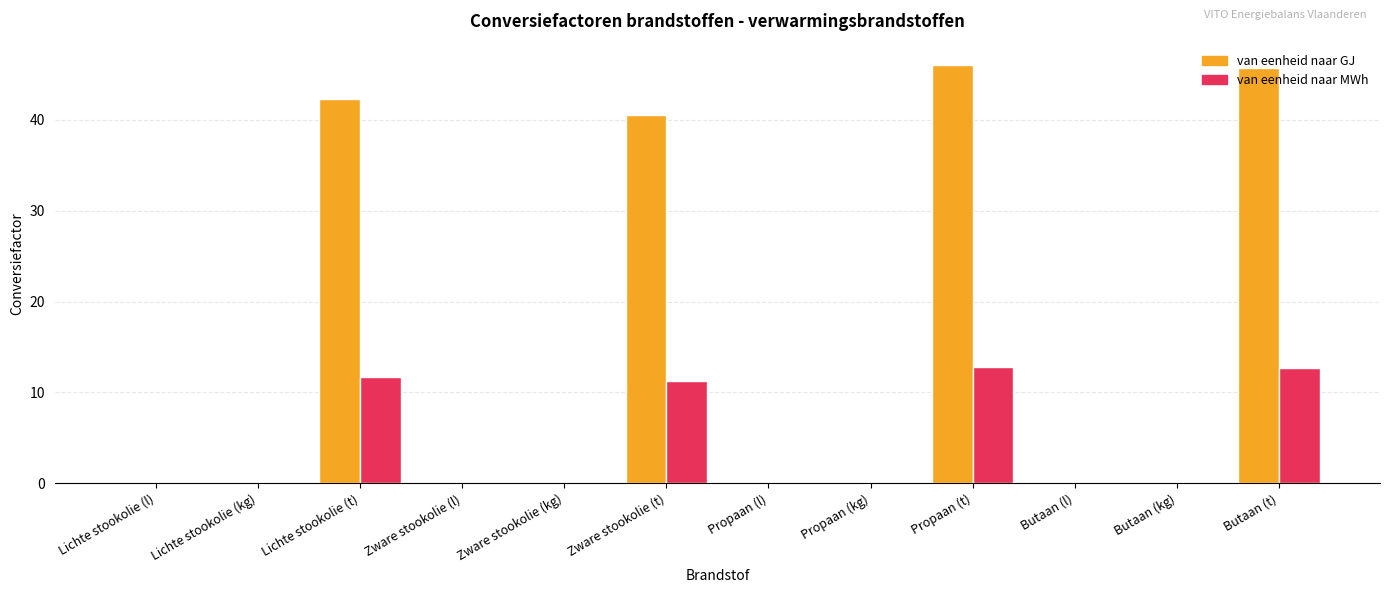

True or false: van eenheid naar GJ has a value of 0.0 at Lichte stookolie (kg).

True